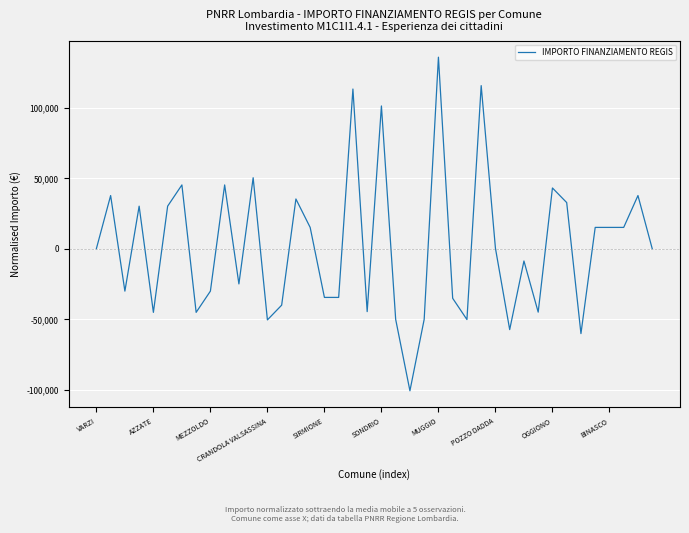

What is the smallest value displayed?

-100812.0